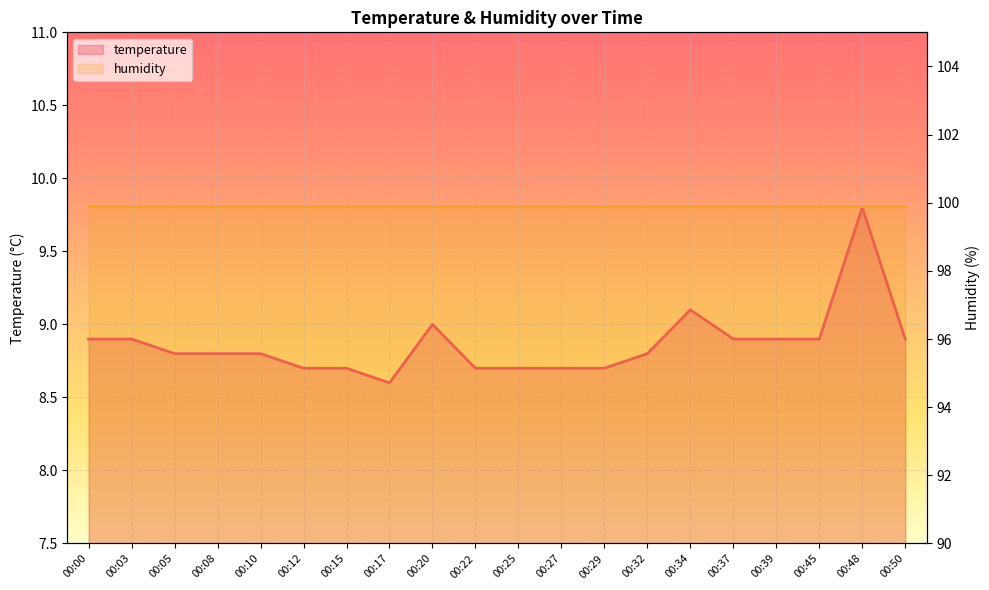

What is the smallest value displayed?

8.6